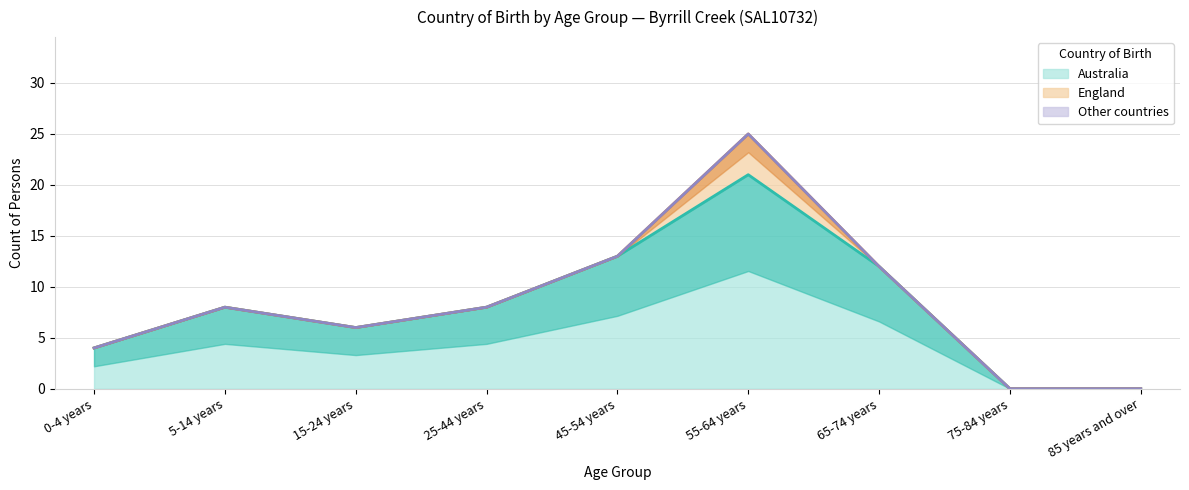

Does the chart have visible grid lines?

Yes